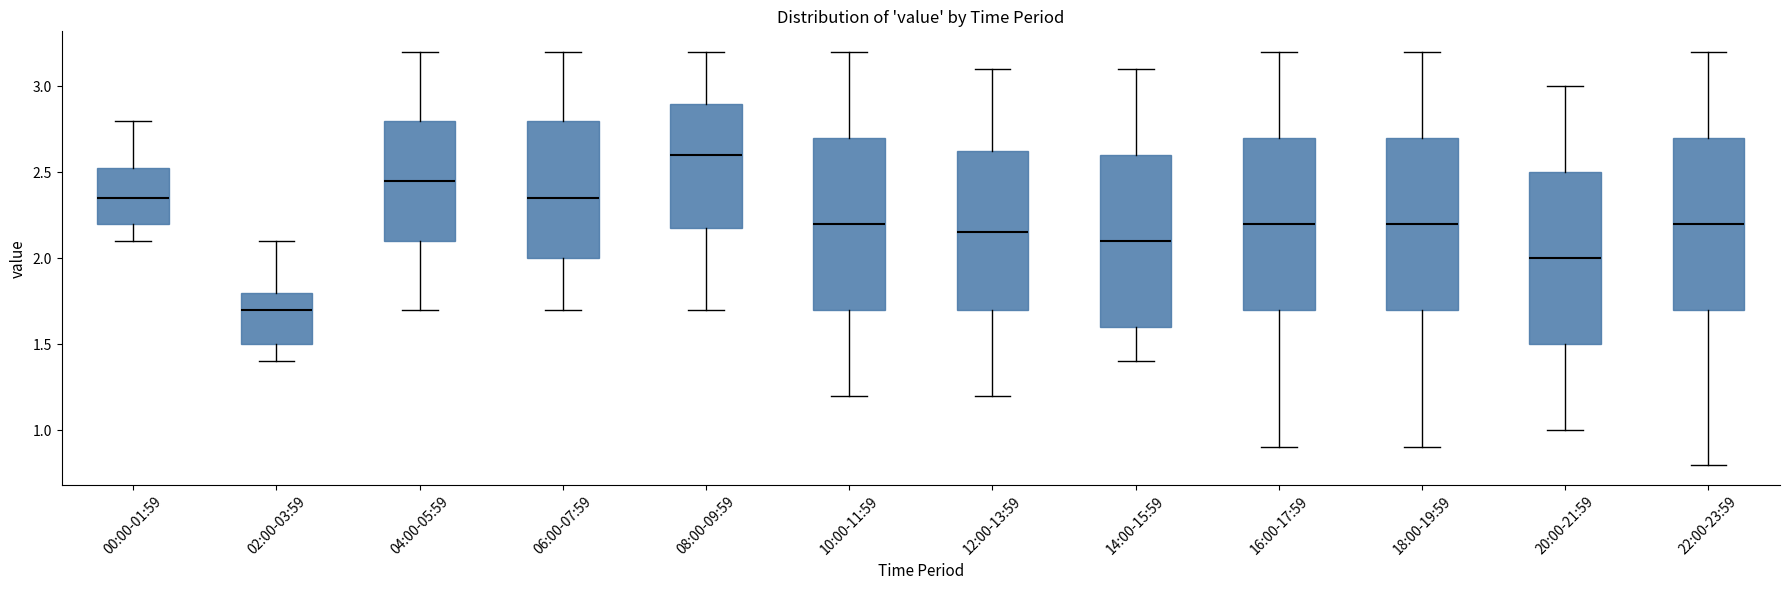

Reading left to right, read every box against the y-axis: the position of its median line, the range the box covers, and the ends of its whiskers. The values are not printed on the chart, so give them approximately, as read against the axis.

00:00-01:59: median 2.35, box 2.20 to 2.55, whiskers 2.10 to 2.80
02:00-03:59: median 1.70, box 1.50 to 1.80, whiskers 1.40 to 2.10
04:00-05:59: median 2.45, box 2.10 to 2.80, whiskers 1.70 to 3.20
06:00-07:59: median 2.35, box 2.00 to 2.80, whiskers 1.70 to 3.20
08:00-09:59: median 2.60, box 2.20 to 2.90, whiskers 1.70 to 3.20
10:00-11:59: median 2.20, box 1.70 to 2.70, whiskers 1.20 to 3.20
12:00-13:59: median 2.15, box 1.70 to 2.65, whiskers 1.20 to 3.10
14:00-15:59: median 2.10, box 1.60 to 2.60, whiskers 1.40 to 3.10
16:00-17:59: median 2.20, box 1.70 to 2.70, whiskers 0.90 to 3.20
18:00-19:59: median 2.20, box 1.70 to 2.70, whiskers 0.90 to 3.20
20:00-21:59: median 2.00, box 1.50 to 2.50, whiskers 1.00 to 3.00
22:00-23:59: median 2.20, box 1.70 to 2.70, whiskers 0.80 to 3.20